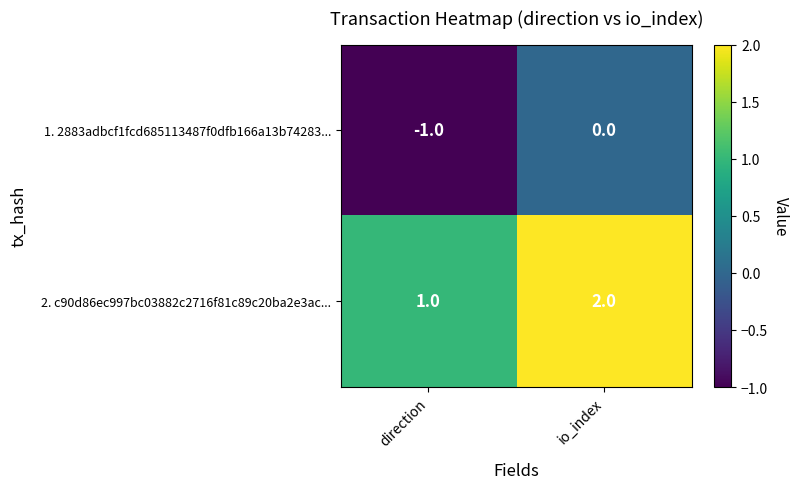

How many data points does each series have?

2